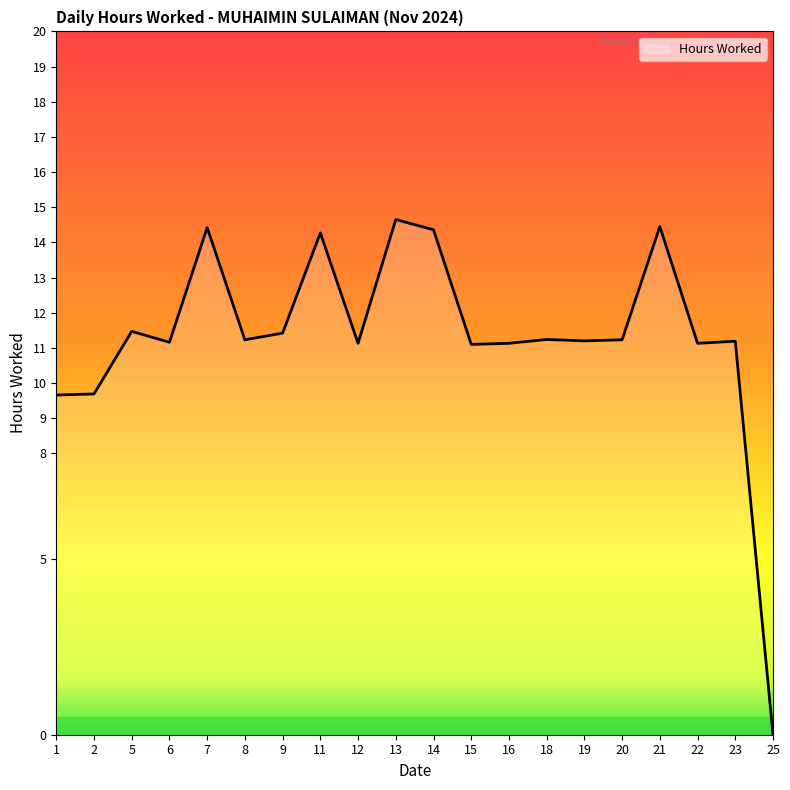

What is the approximate value at 15?

11.1